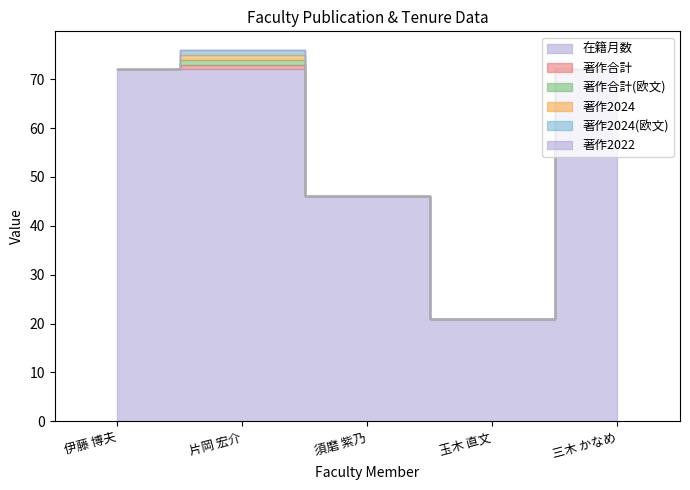

Between 伊藤 博夫 and 玉木 直文, which series saw the biggest shift?

在籍月数